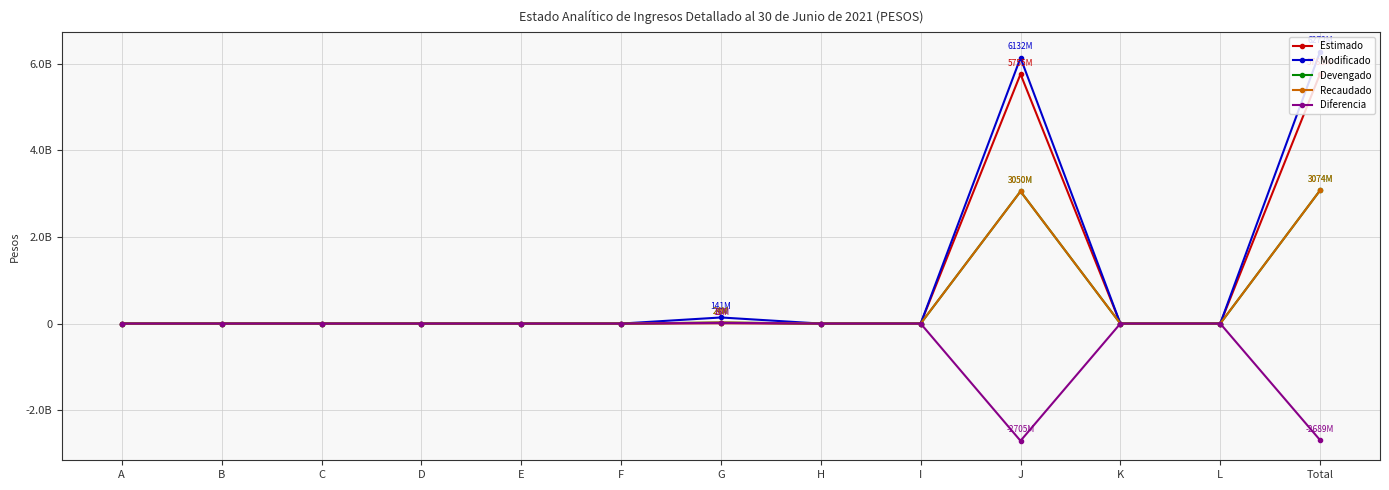

True or false: Modificado has more than 0 interior local peaks.

True